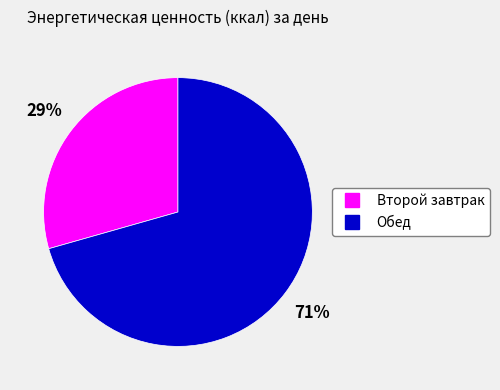

Is the sum of Второй завтрак and Обед greater than half?

Yes